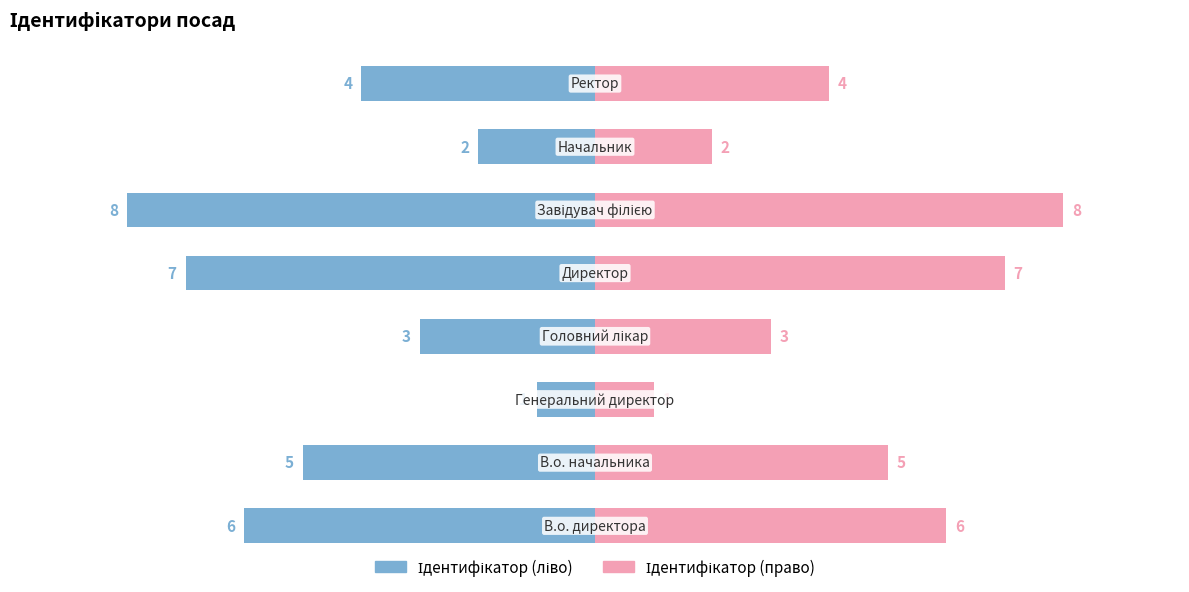

Which series has the largest total across all categories?

Ідентифікатор (право)